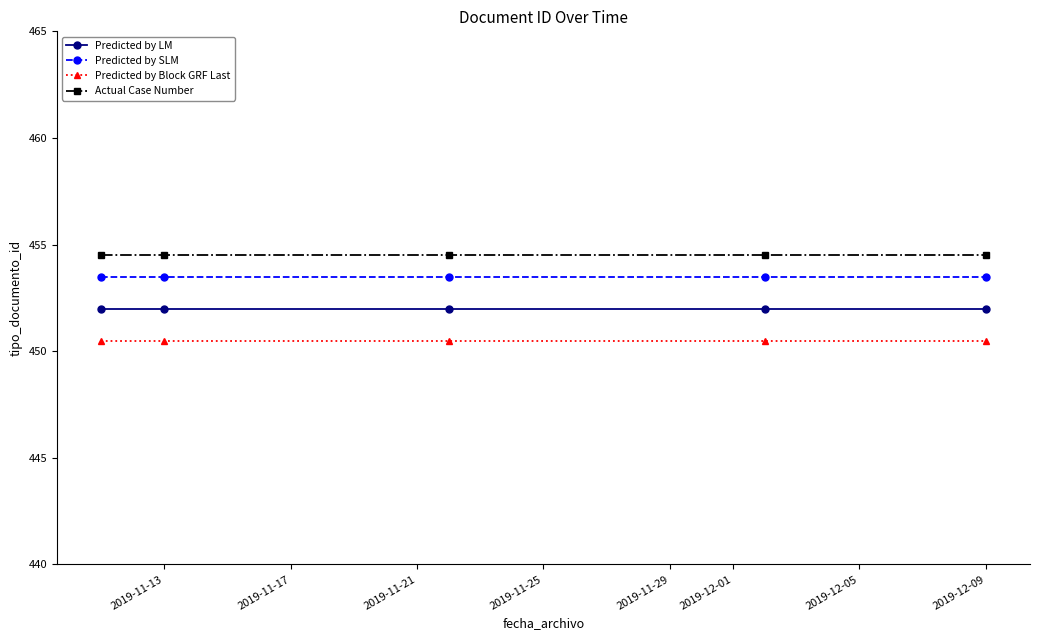

What are all the series names shown in the legend?

Predicted by LM, Predicted by SLM, Predicted by Block GRF Last, Actual Case Number